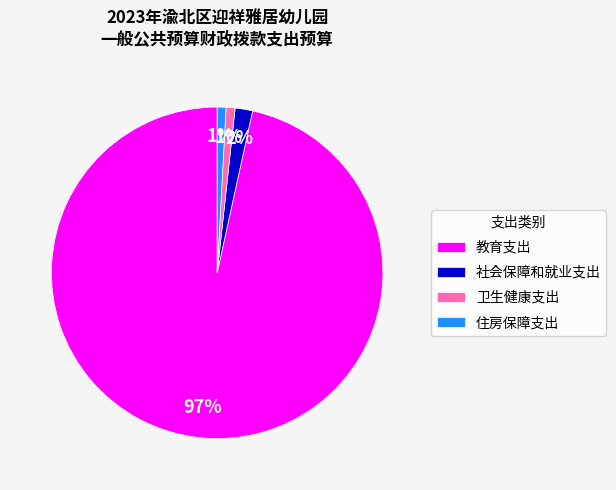

What percentage is the 社会保障和就业支出 slice, to the nearest percent?

2%